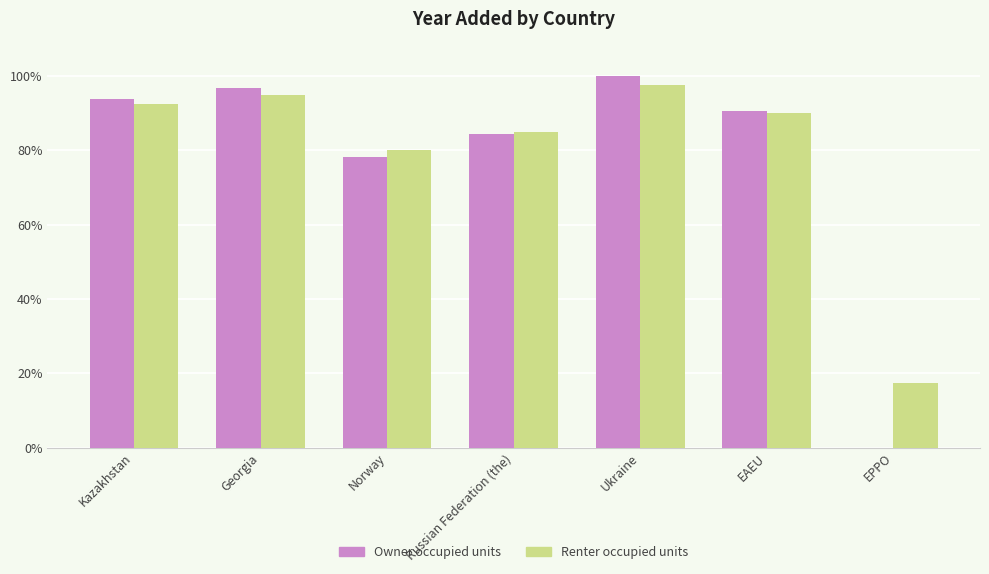

The value of Renter occupied units at Kazakhstan is 92.5. True or false?

True